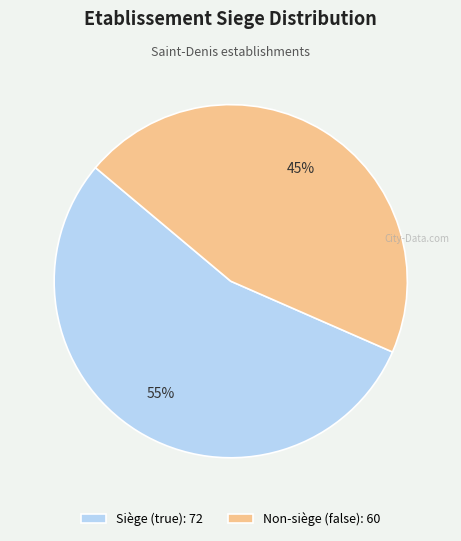

Approximately how many times larger is the value at Siège (true): 72 compared to Non-siège (false): 60?

1.2